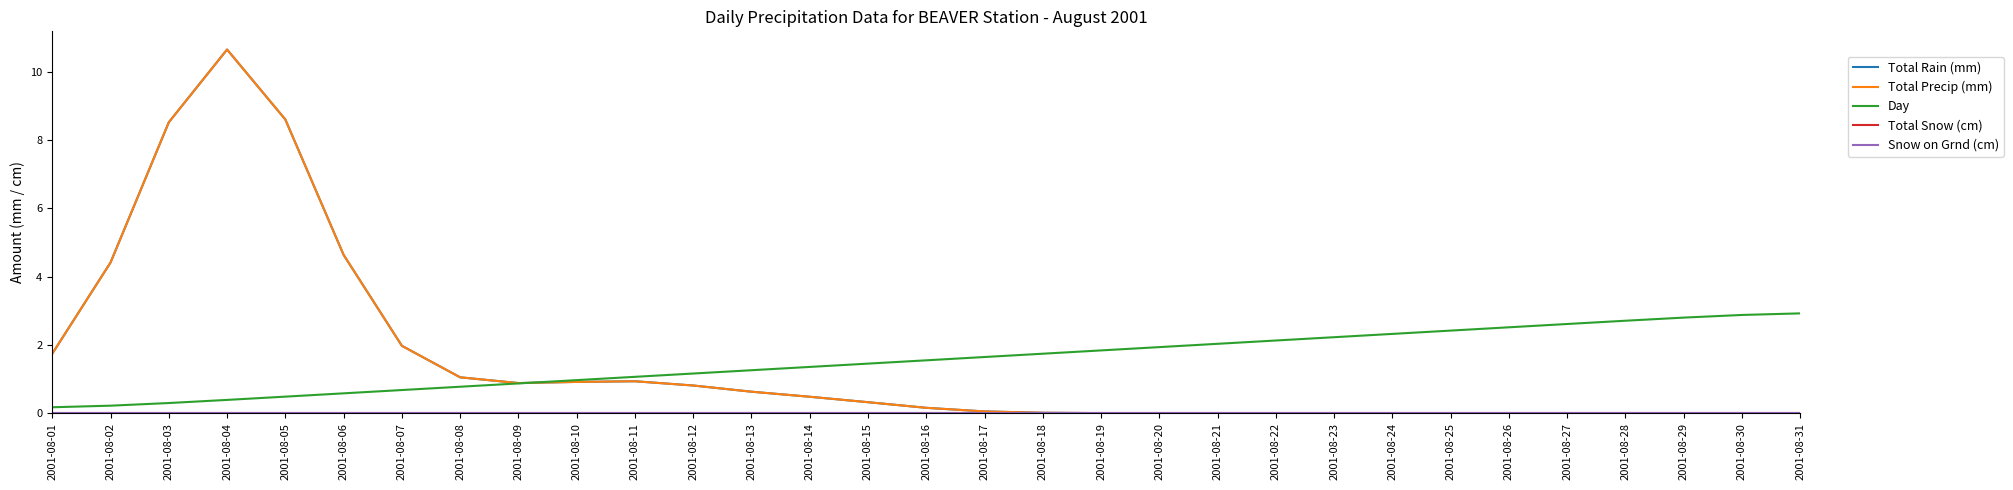

List the series in order of their peak value, highest first.

Total Rain (mm), Total Precip (mm), Day, Total Snow (cm), Snow on Grnd (cm)